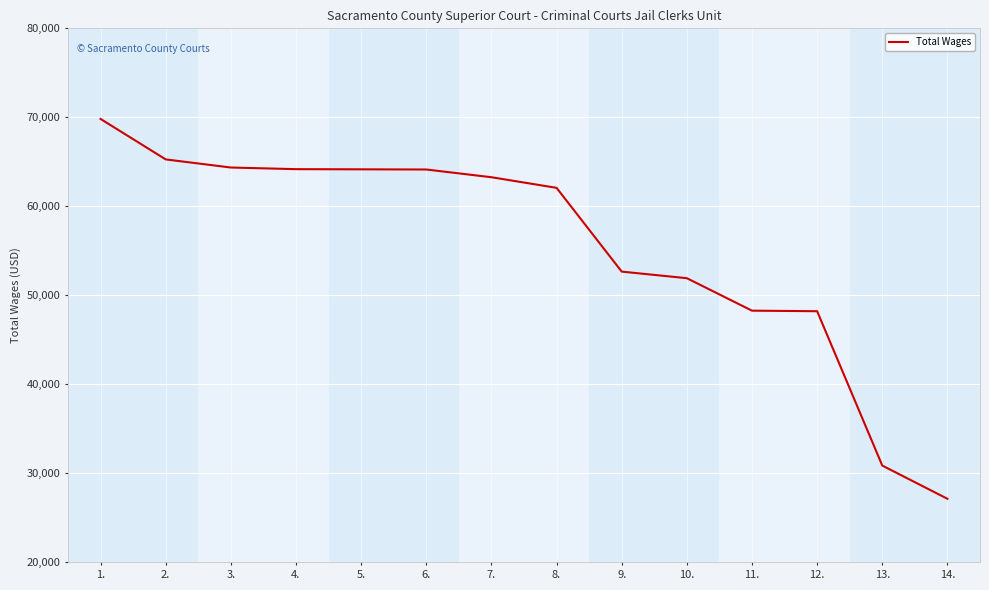

Is it true that the value at 9. is 13853?

False